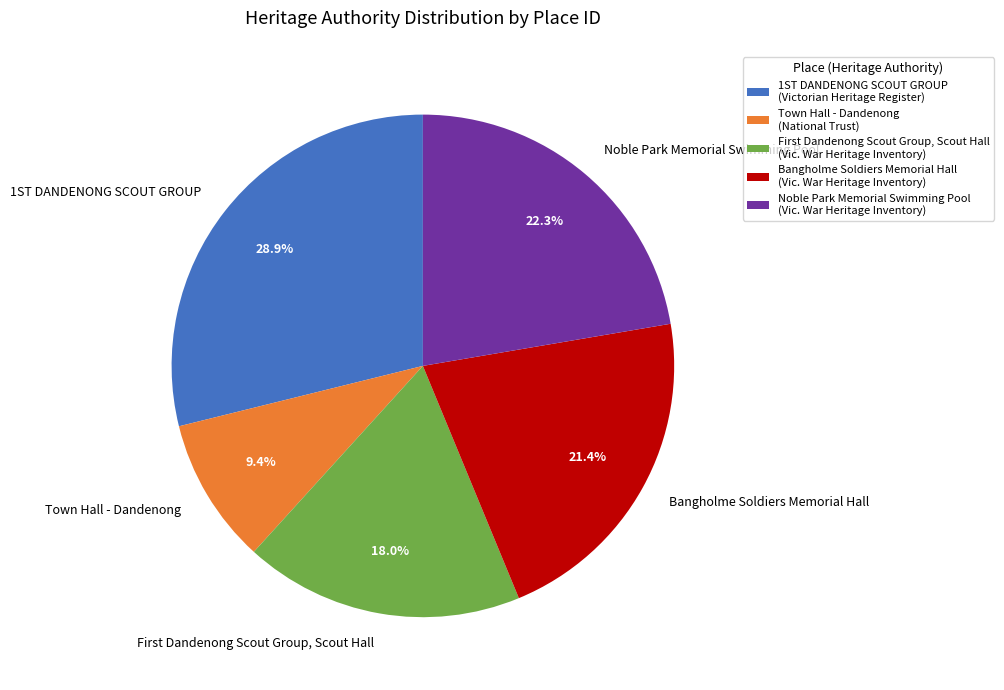

Does Noble Park Memorial Swimming Pool account for over 50% of the chart?

No